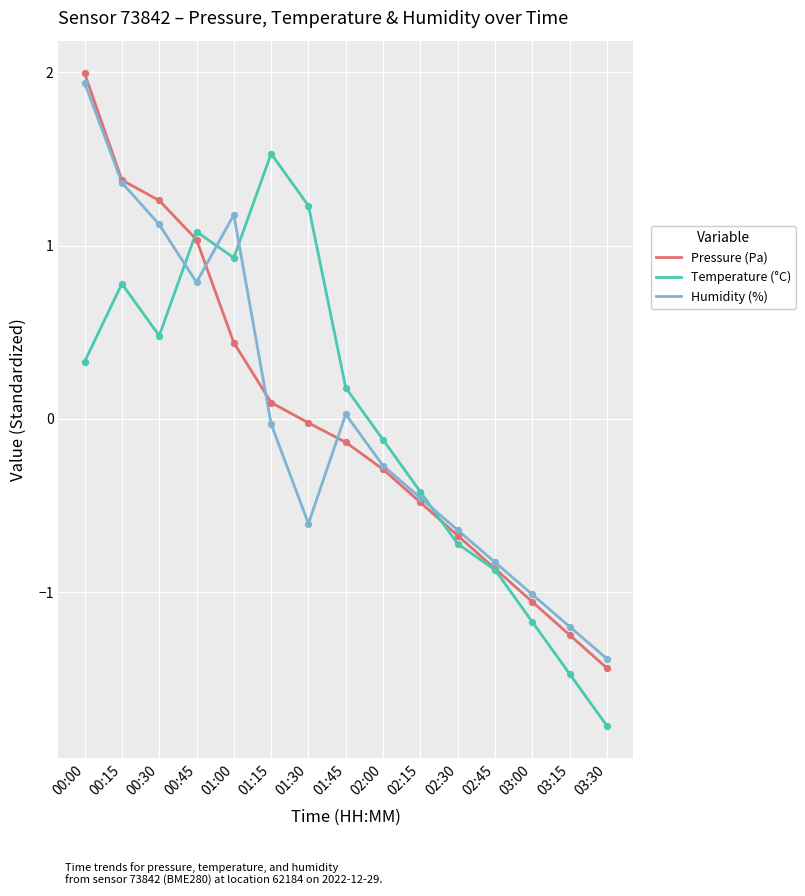

Is the value of Temperature (°C) at 02:15 greater than the value of Pressure (Pa) at 02:45?

Yes